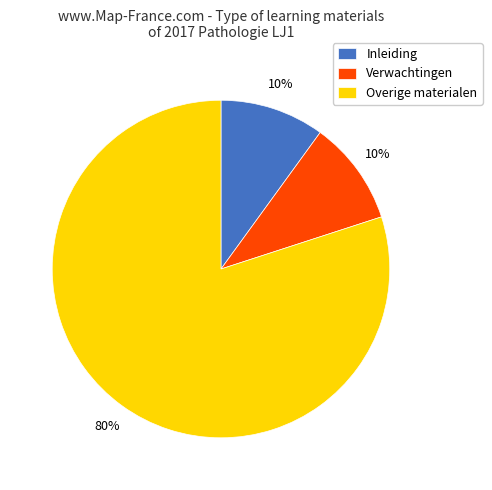

How many slices are in this pie chart?

3